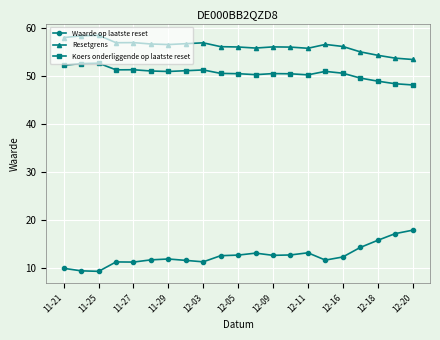

True or false: Waarde op laatste reset and Koers onderliggende op laatste reset cross at least once.

False